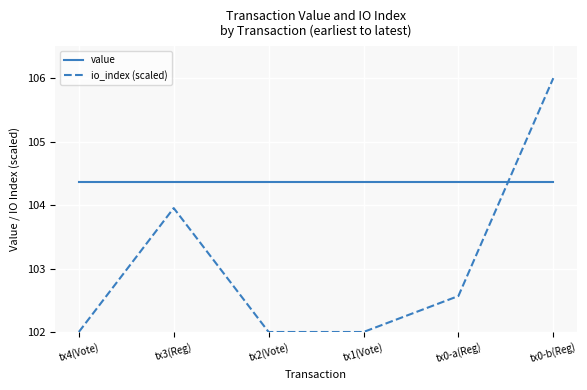

Is it true that io_index (scaled) equals 102.0 at tx1(Vote)?

True